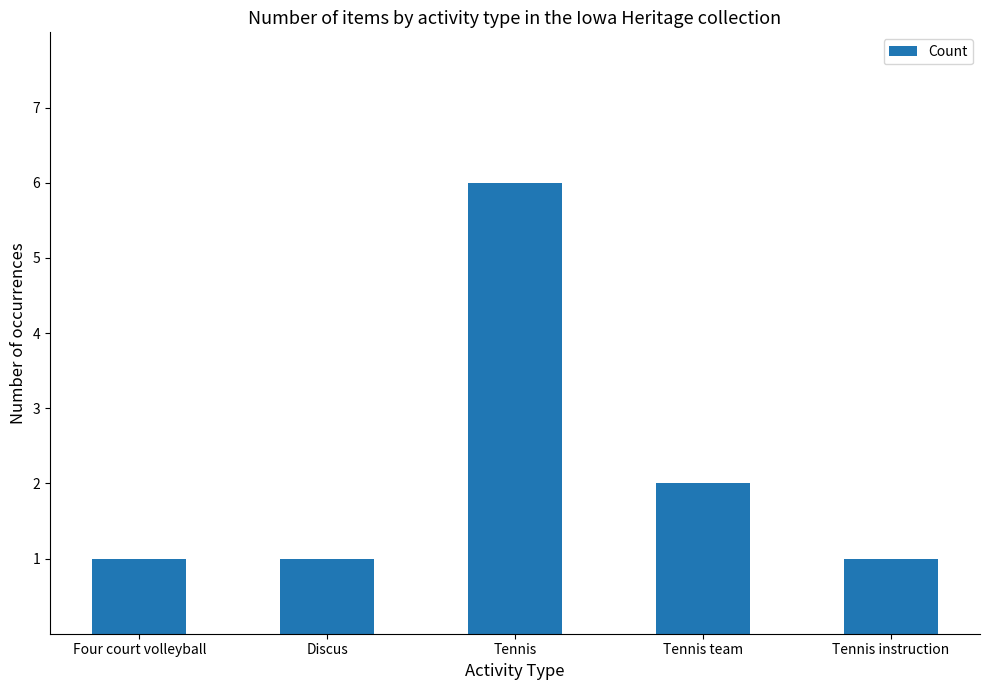

What is the change in value from Tennis to Tennis team?

-4